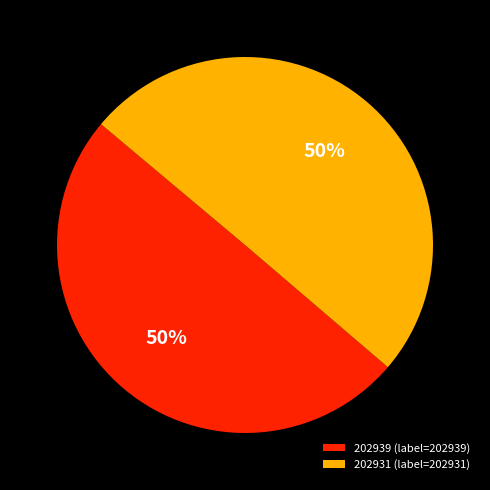

True or false: 202939 accounts for 1% of the total.

False